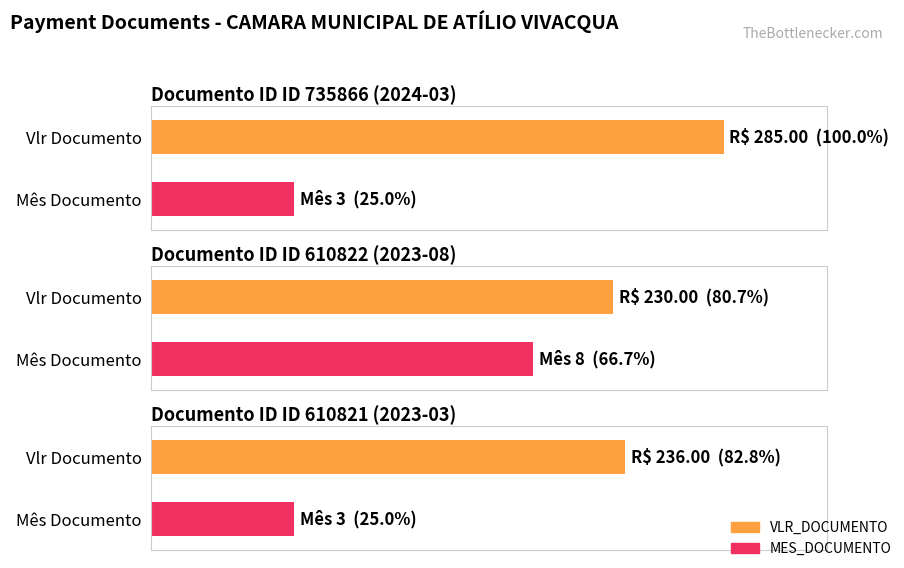

How many data points are above 236?

1